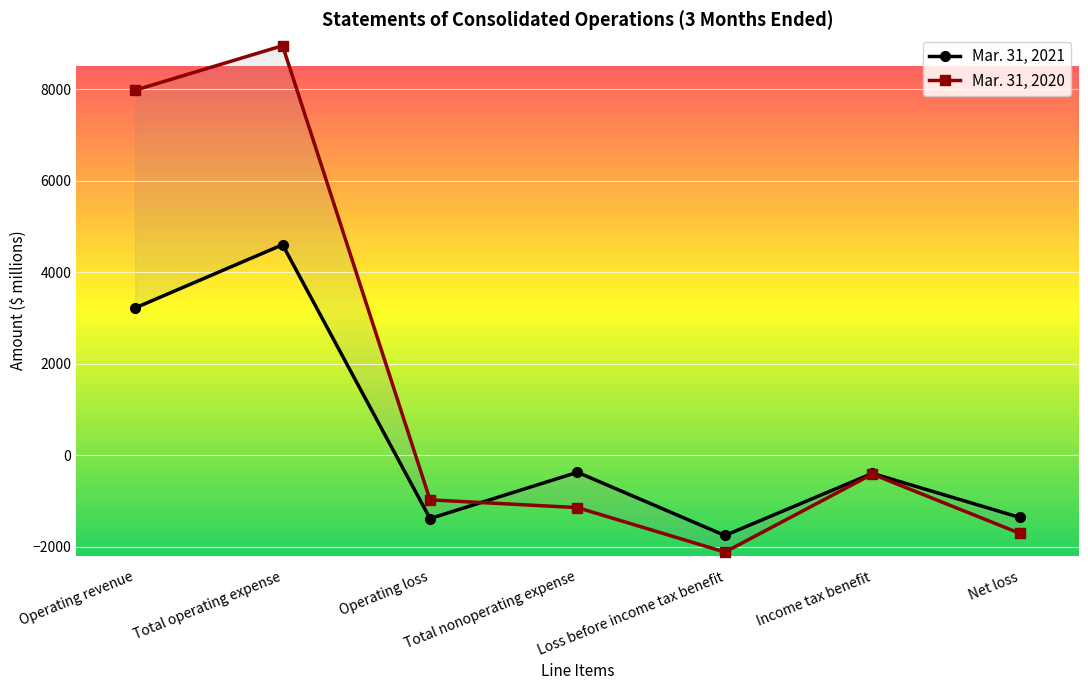

How many times do Mar. 31, 2021 and Mar. 31, 2020 cross each other?

1